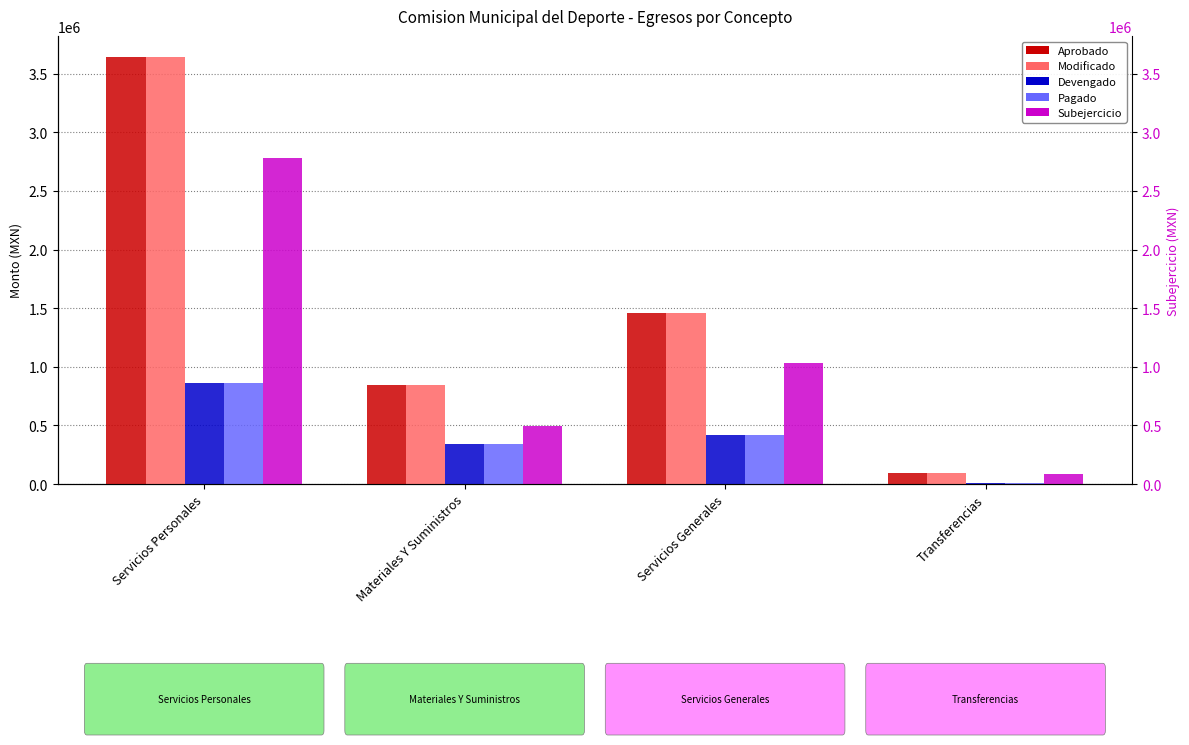

List the labels in order of Subejercicio value, largest first.

Servicios Personales, Servicios Generales, Materiales Y Suministros, Transferencias